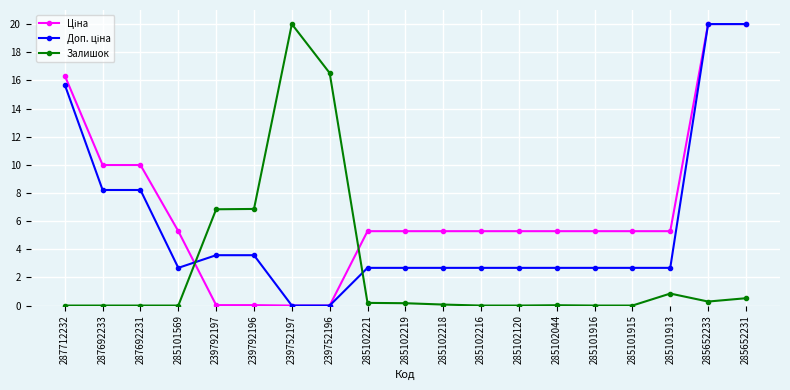

How many series are shown in this chart?

3